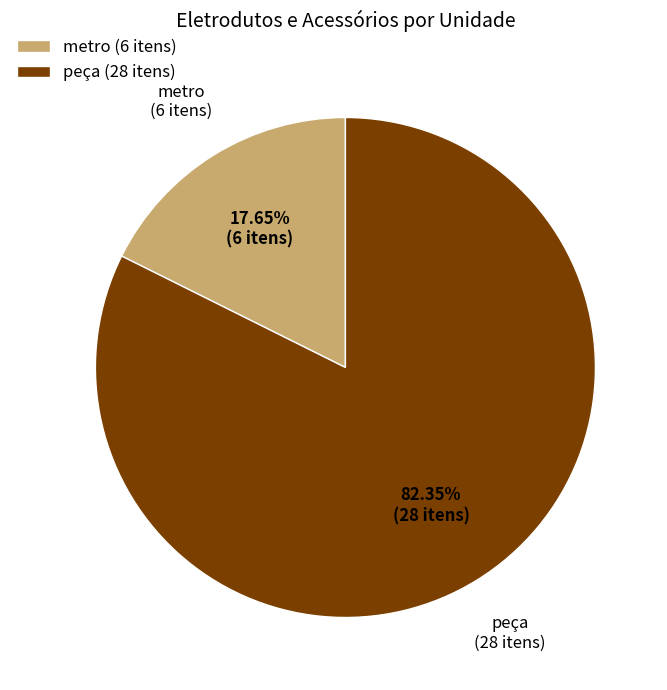

Is there a majority slice in this chart?

Yes